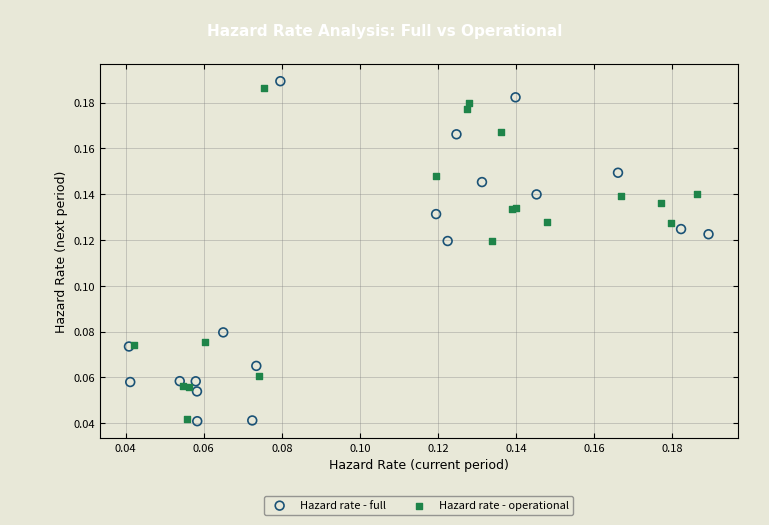

What are all the series names shown in the legend?

Hazard rate - full, Hazard rate - operational